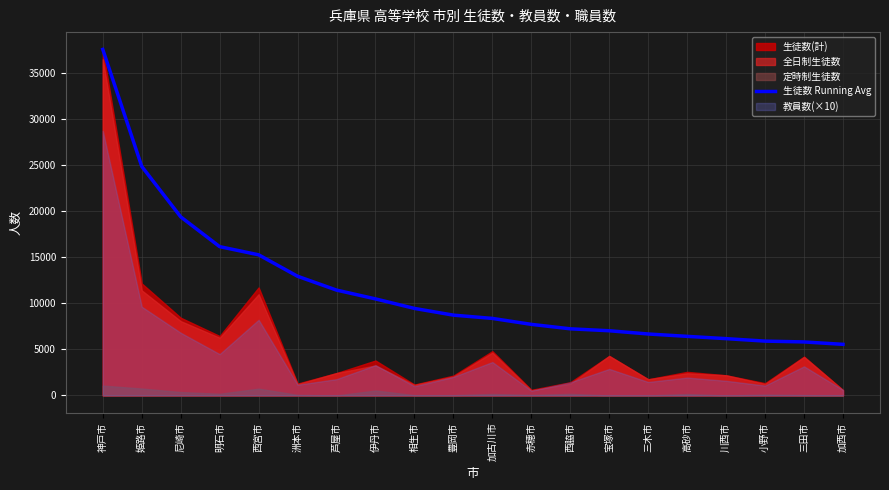

Where is 生徒数 Running Avg nearest to the value 21577?

尼崎市